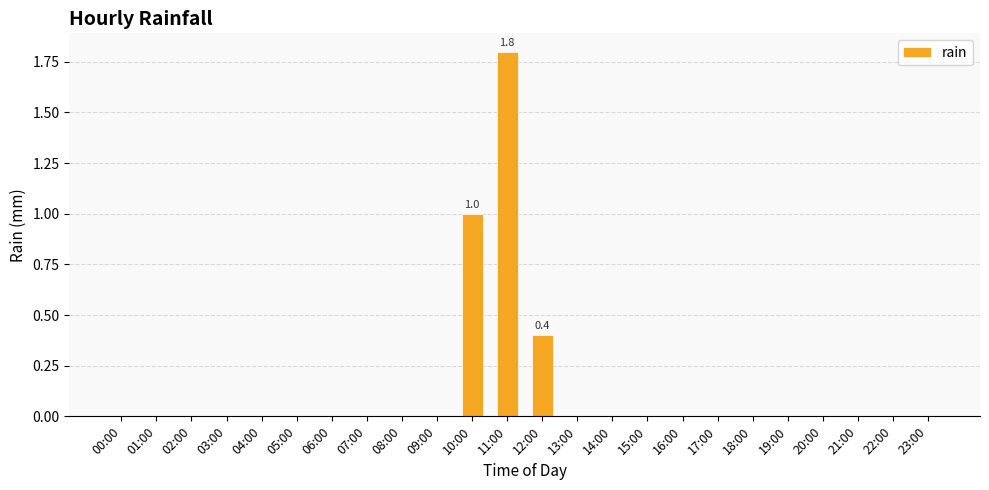

Is it true that the value at 02:00 is -0.7?

False